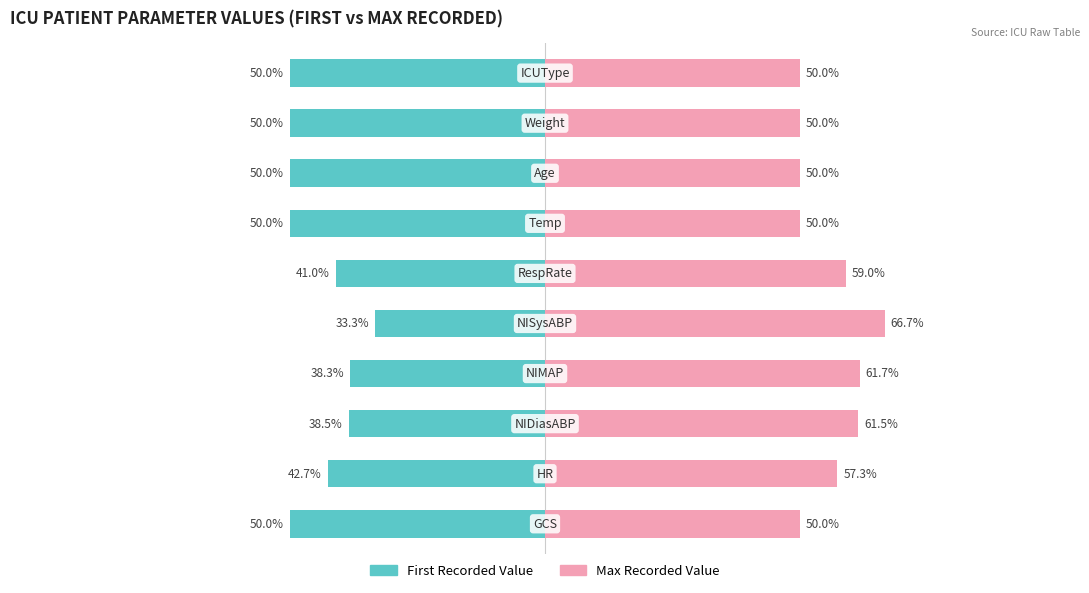

List the series in order of their overall mean, lowest first.

First Recorded Value, Max Recorded Value